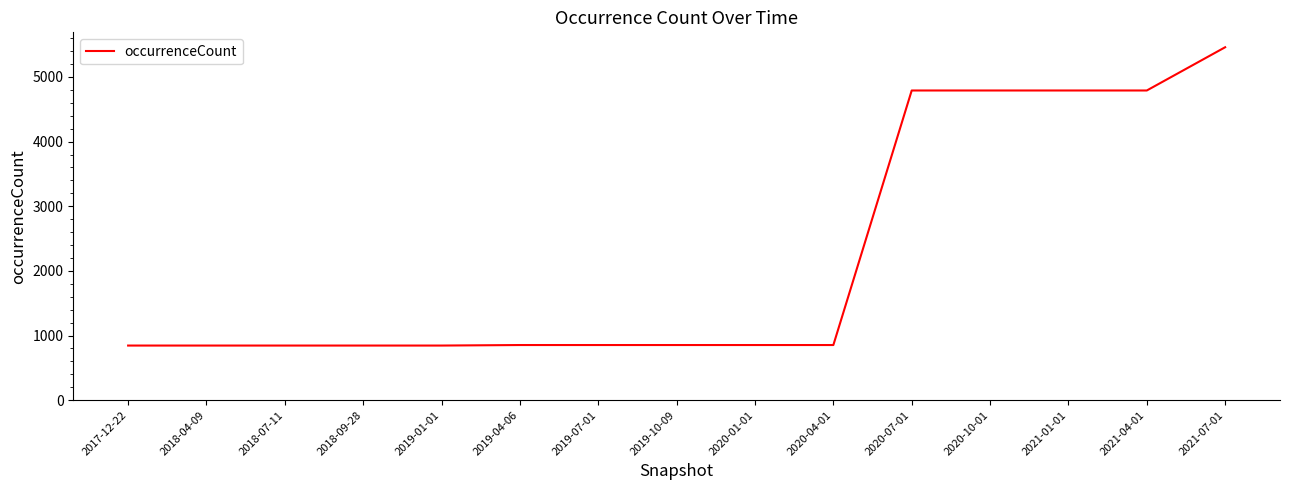

What is the ratio of the value at 2017-12-22 to the value at 2018-04-09?

1.0